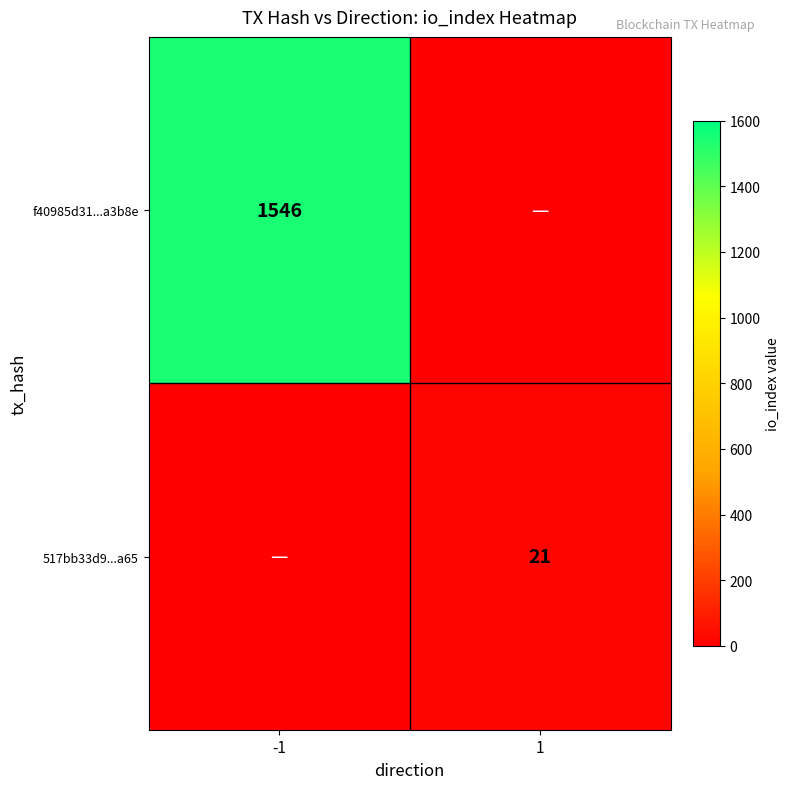

Is the value of 517bb33d9...a65 at 1 greater than the value of f40985d31...a3b8e at -1?

No